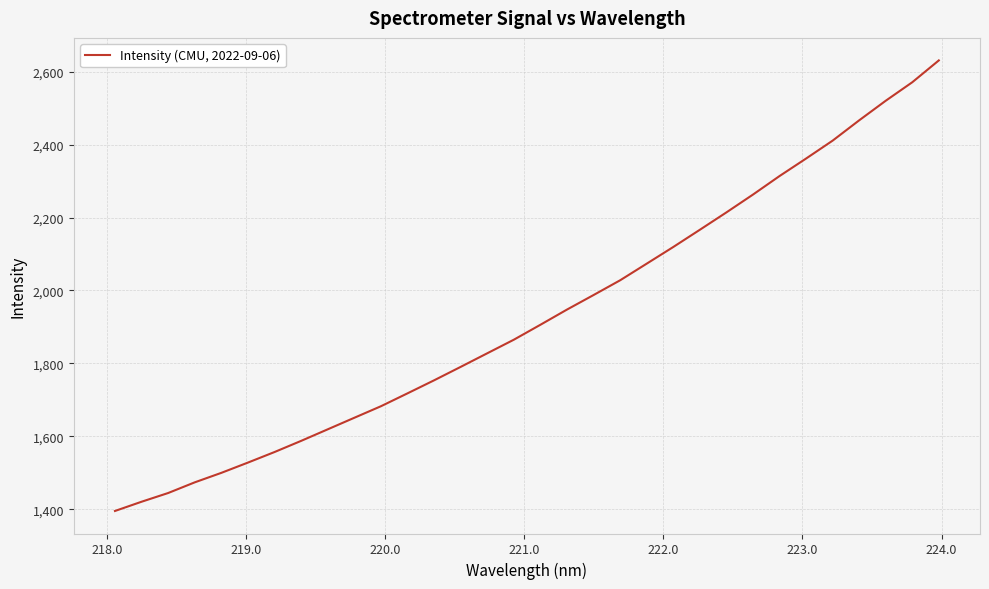

What is the sum of all values?

61794.8